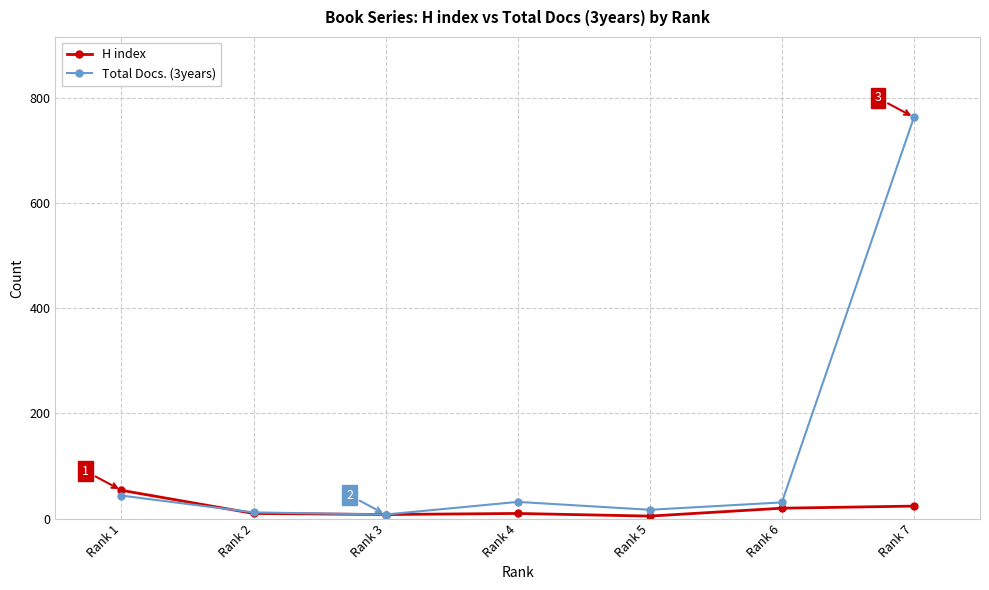

Which series has the largest range (max minus min)?

Total Docs. (3years)